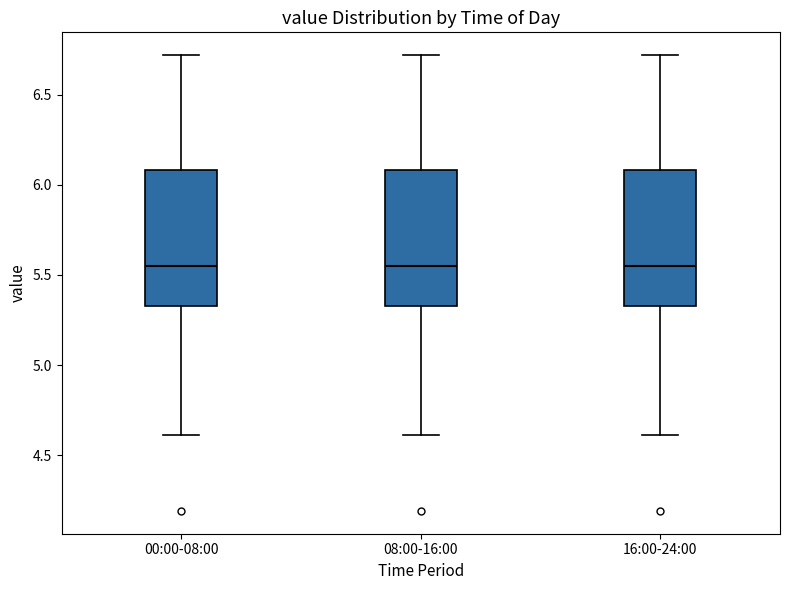

Where does the upper whisker of the box for 00:00-08:00 end on the y-axis? The values are not printed on the chart, so give them approximately, as read against the axis.

6.70